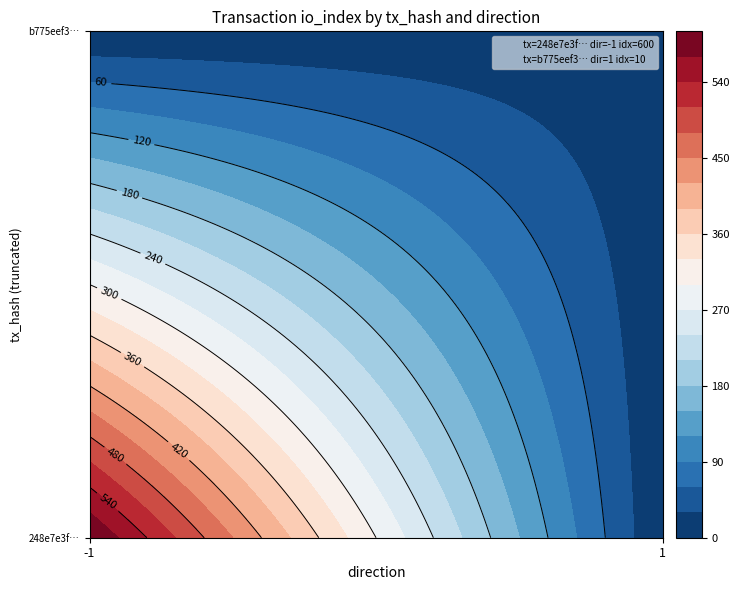

What is the difference between the maximum and minimum values in the 248e7e3fca810138d84f2036e4b797cd28be33d series?

601